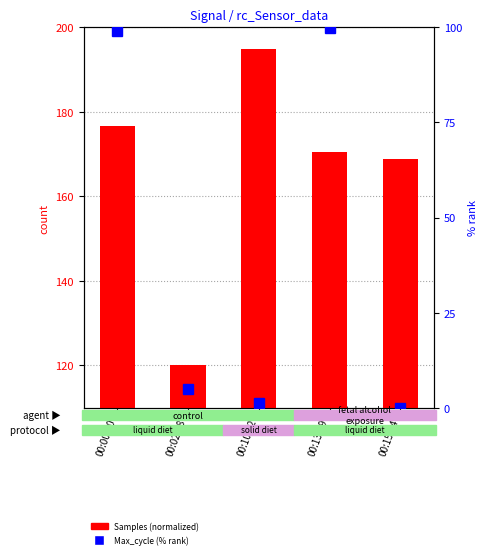

What is the value of the Samples (normalized) bar at the 1st from the left?

176.6